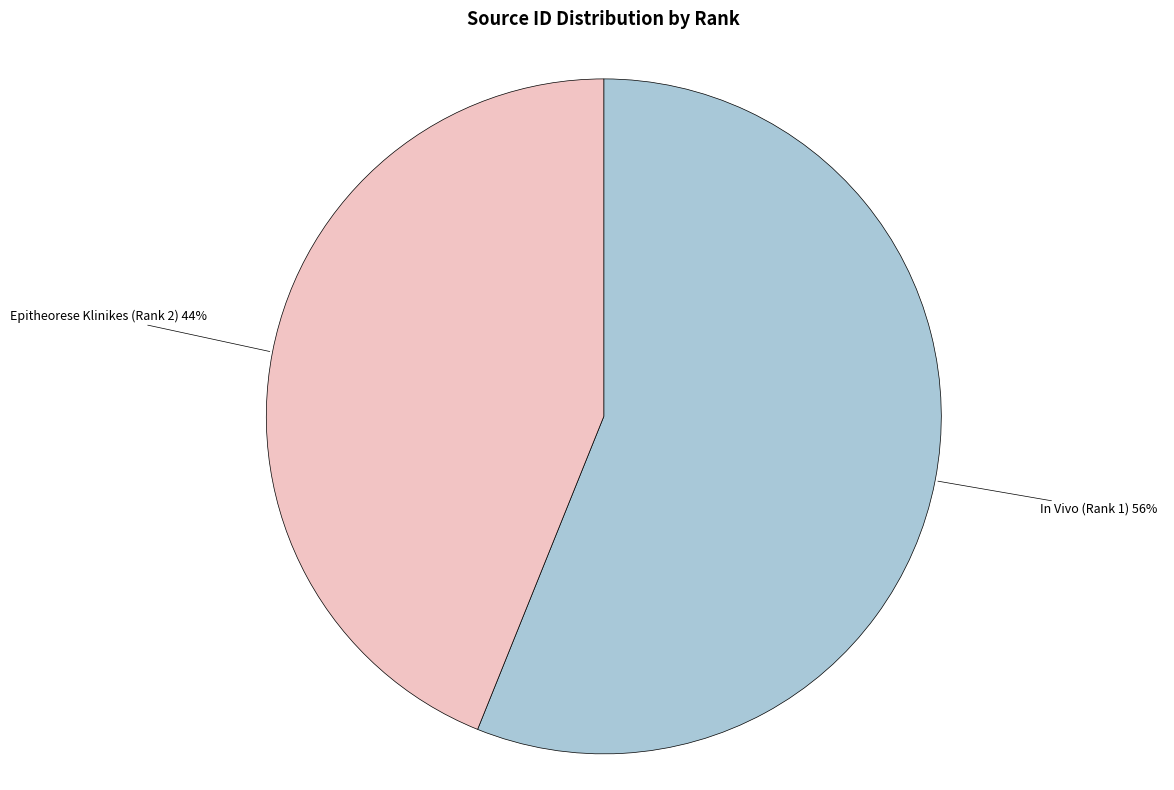

Does any single category account for the majority?

Yes